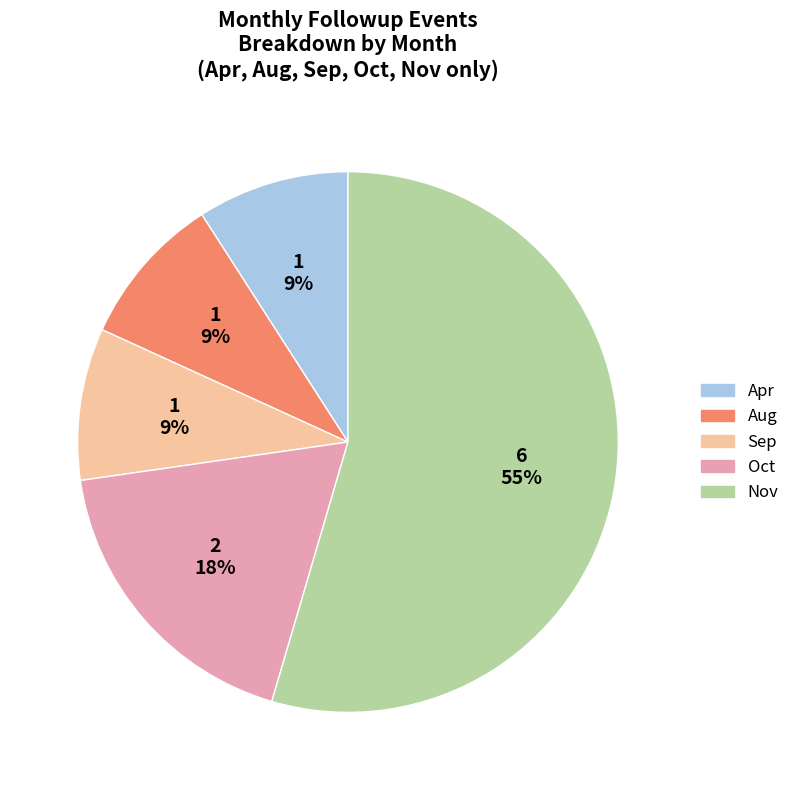

To the nearest percent, what is the average slice percentage?

20%